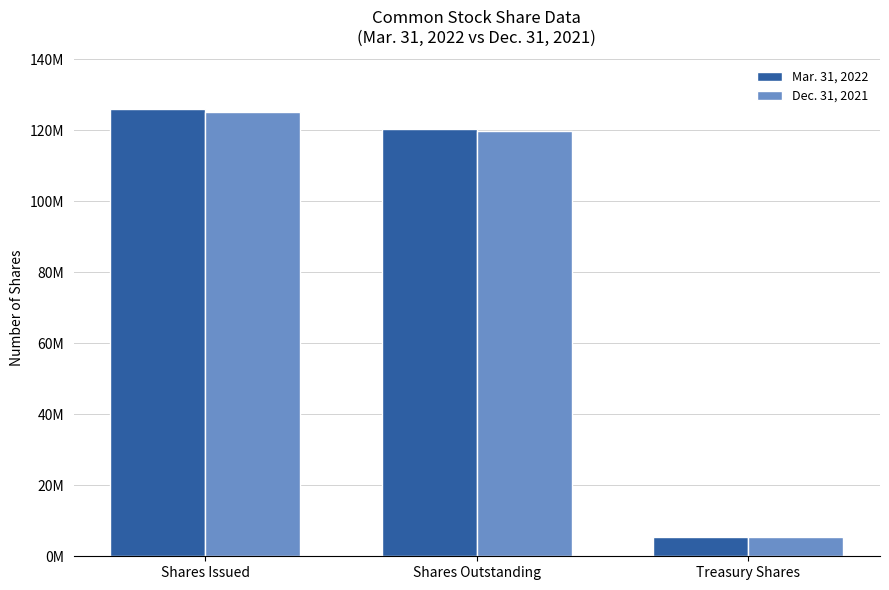

Are the bars horizontal?

No